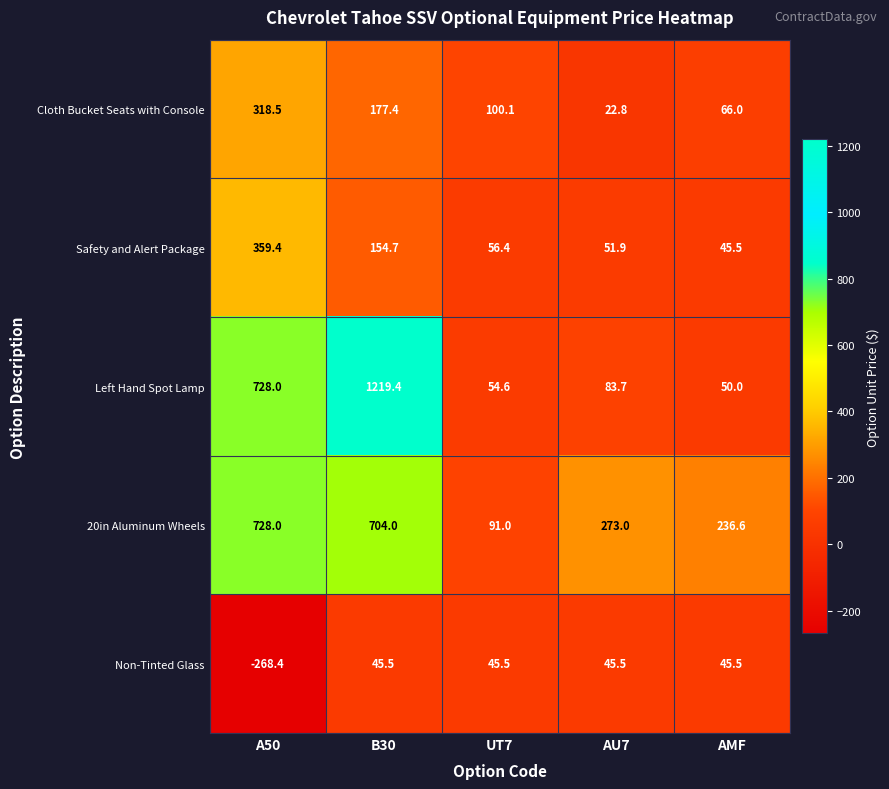

Rank the series by their maximum value, from highest to lowest.

Left Hand Spot Lamp, 20in Aluminum Wheels, Safety and Alert Package, Cloth Bucket Seats with Console, Non-Tinted Glass